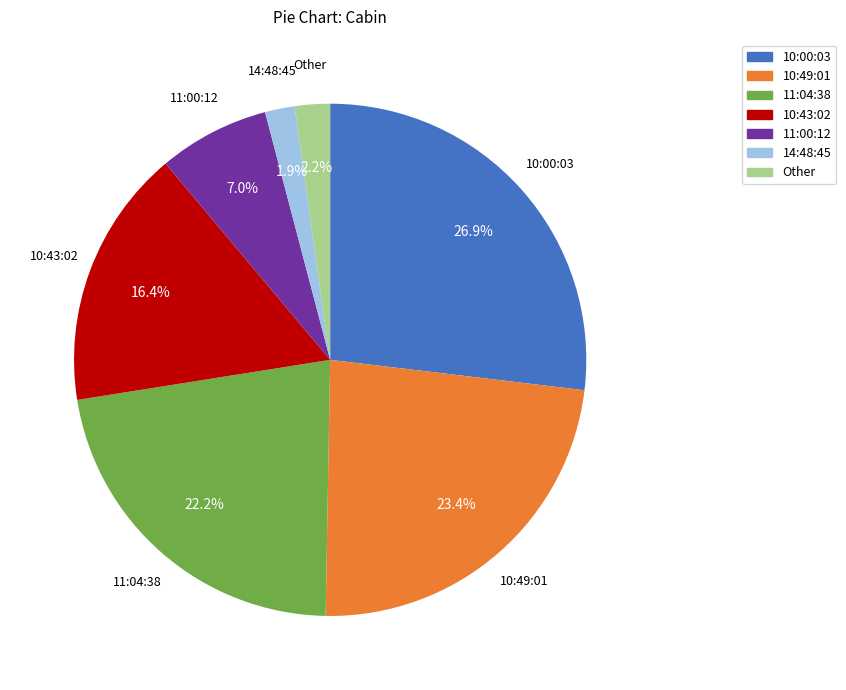

How many slices are in this pie chart?

7